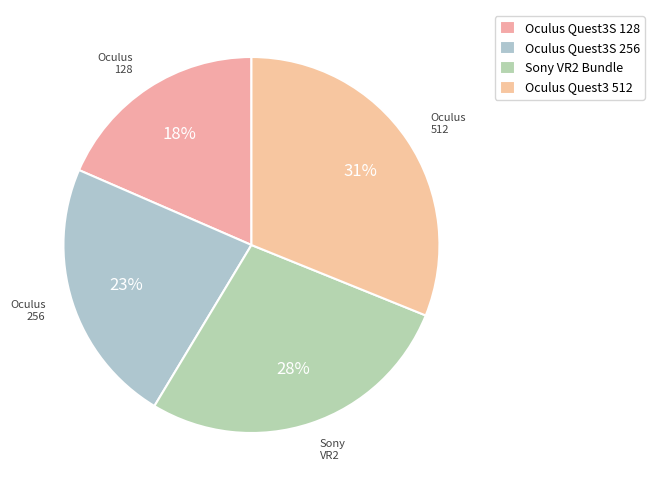

Rank the categories by value from highest to lowest.

Oculus Quest3 512, Sony VR2 Bundle, Oculus Quest3S 256, Oculus Quest3S 128